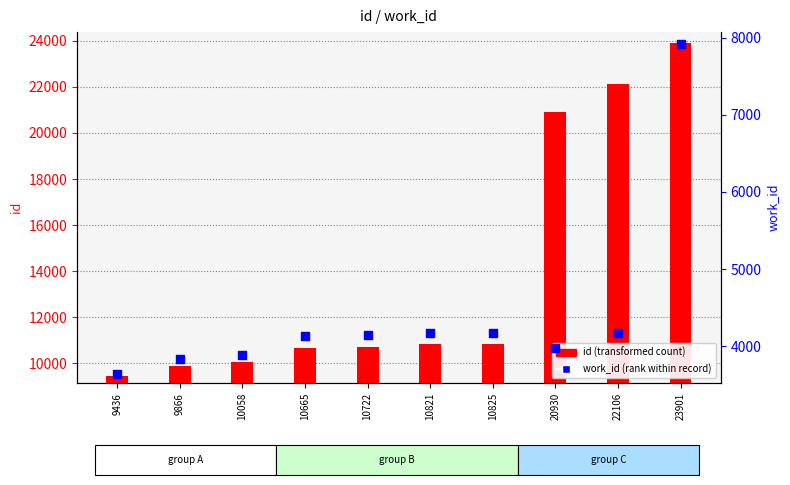

At which category is the sum across all series the highest?

23901